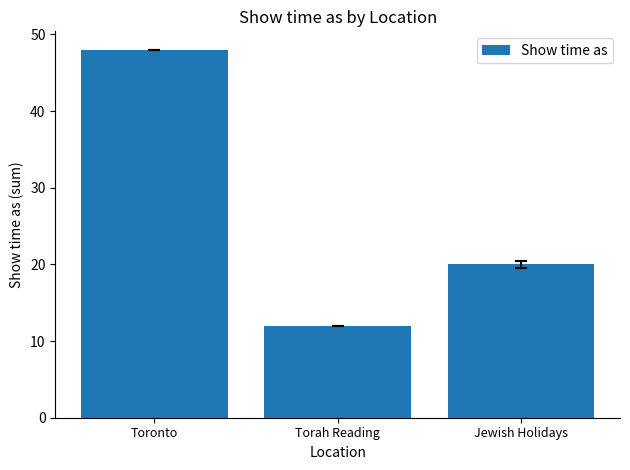

Read the value at Jewish Holidays.

20